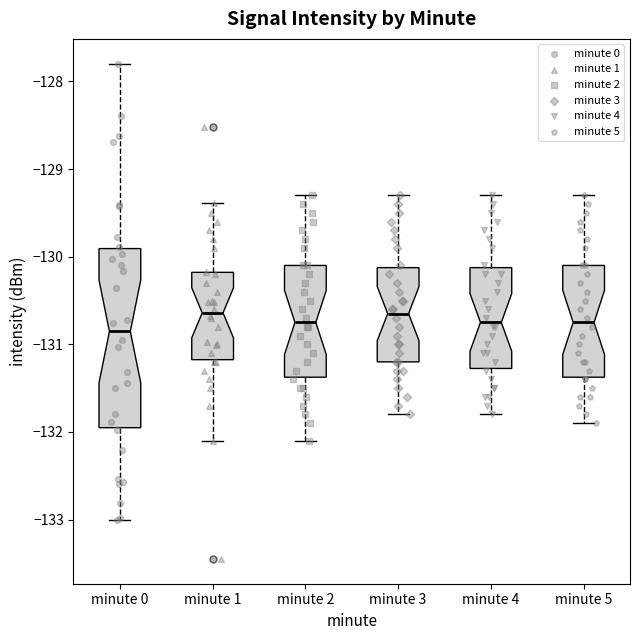

Reading left to right, transcribe this box plot: for each box, give where its median line is, the range the box spans, and where its two whiskers end, as read against the y-axis. The values are not printed on the chart, so give them approximately, as read against the axis.

minute 0: median -130.9, box -132.0 to -129.9, whiskers -133.0 to -127.8
minute 1: median -130.6, box -131.2 to -130.2, whiskers -132.1 to -129.4
minute 2: median -130.7, box -131.4 to -130.1, whiskers -132.1 to -129.3
minute 3: median -130.6, box -131.2 to -130.1, whiskers -131.8 to -129.3
minute 4: median -130.7, box -131.3 to -130.1, whiskers -131.8 to -129.3
minute 5: median -130.7, box -131.4 to -130.1, whiskers -131.9 to -129.3